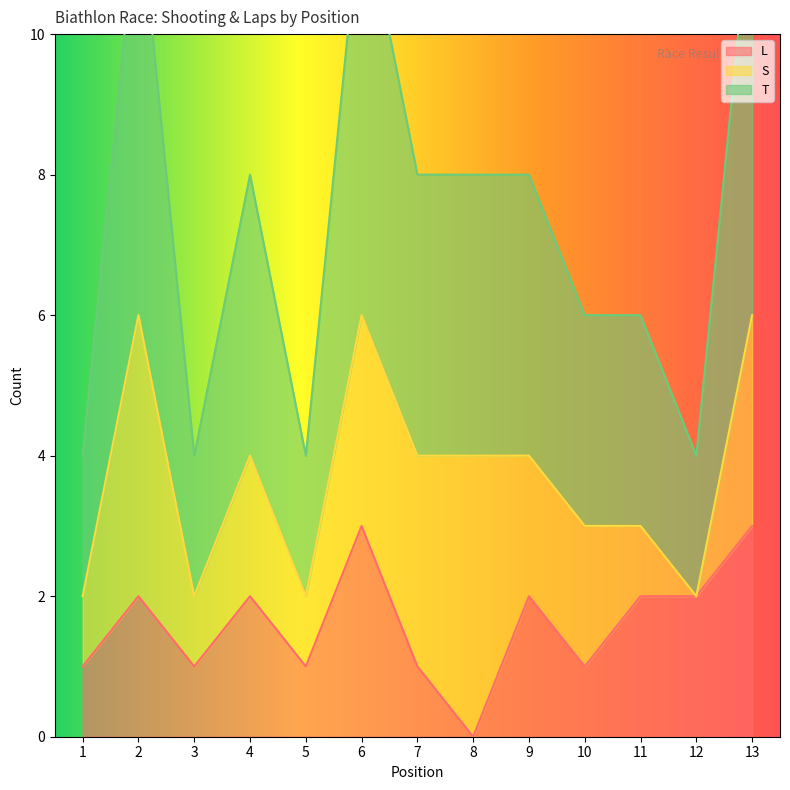

Which series has the widest spread of values?

T